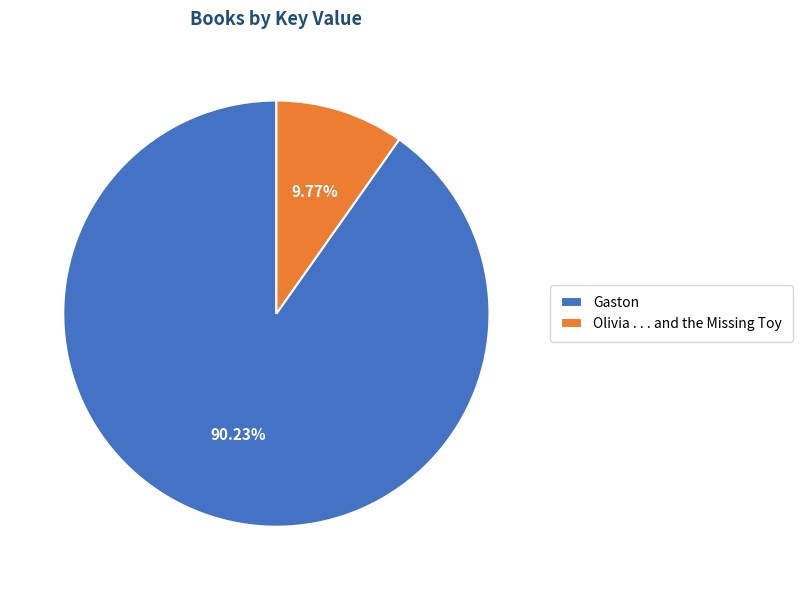

Which category has the biggest portion of the pie?

Gaston